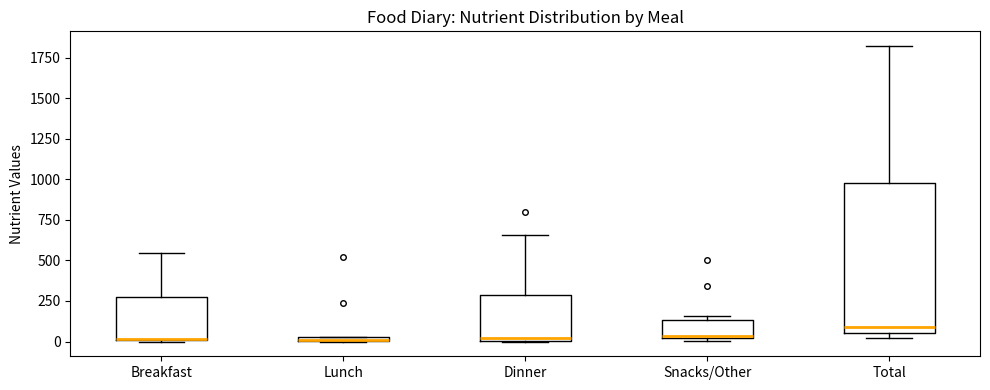

Where is the upper edge of the box for Total on the y-axis? The values are not printed on the chart, so give them approximately, as read against the axis.

1000